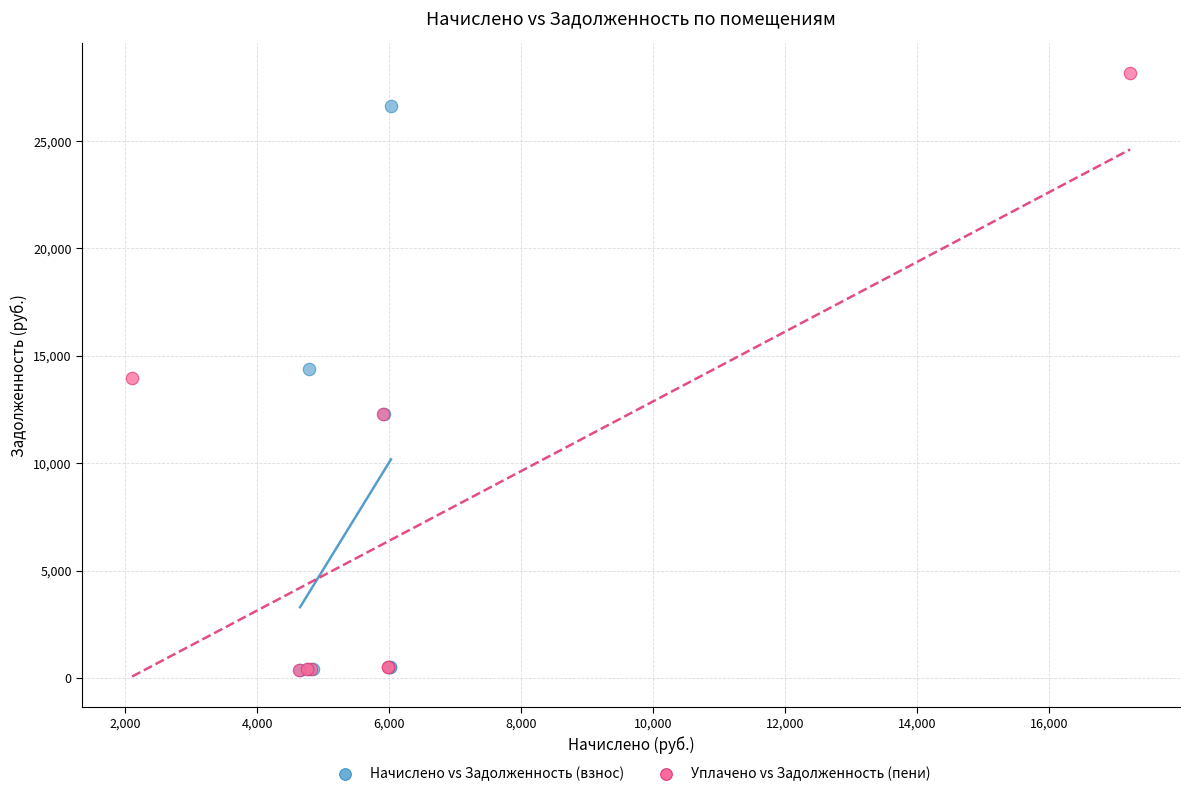

Which series reaches the maximum Y coordinate?

Уплачено vs Задолженность (пени)